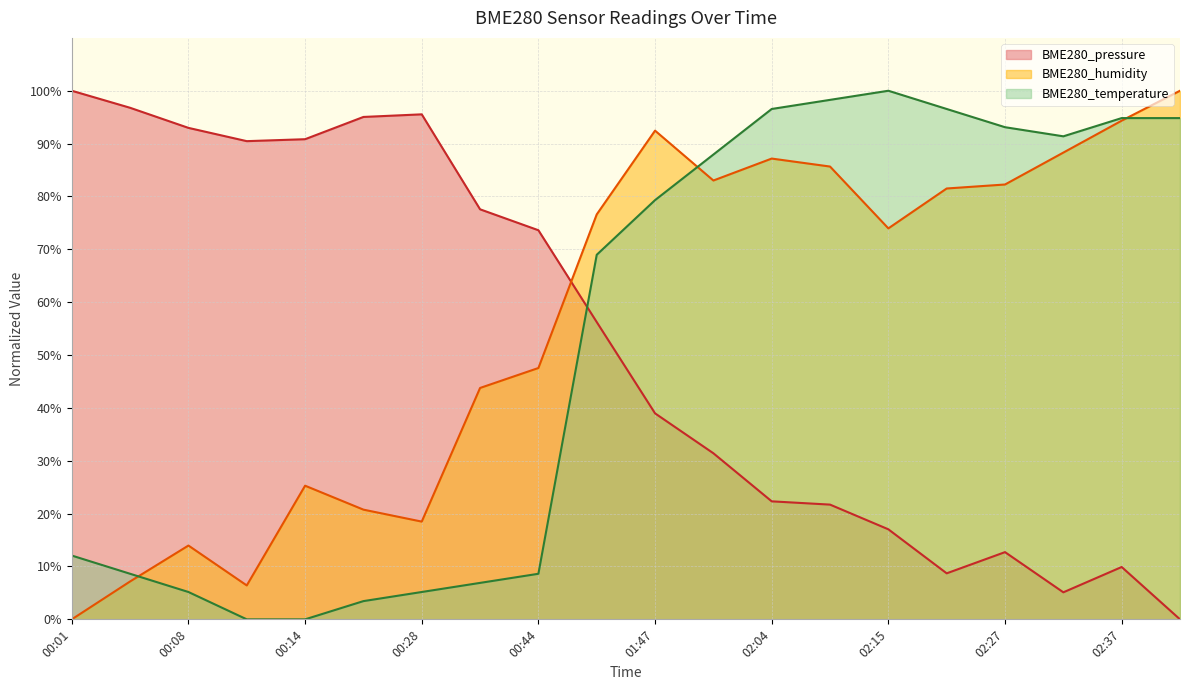

At how many categories does at least one series exceed 8?

20